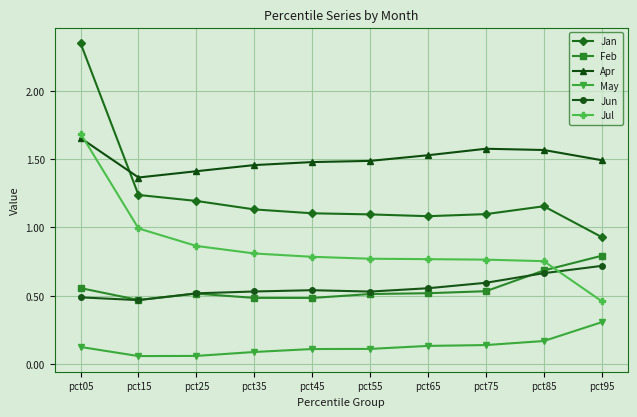

Which category has the highest value in the Jun series?

pct95